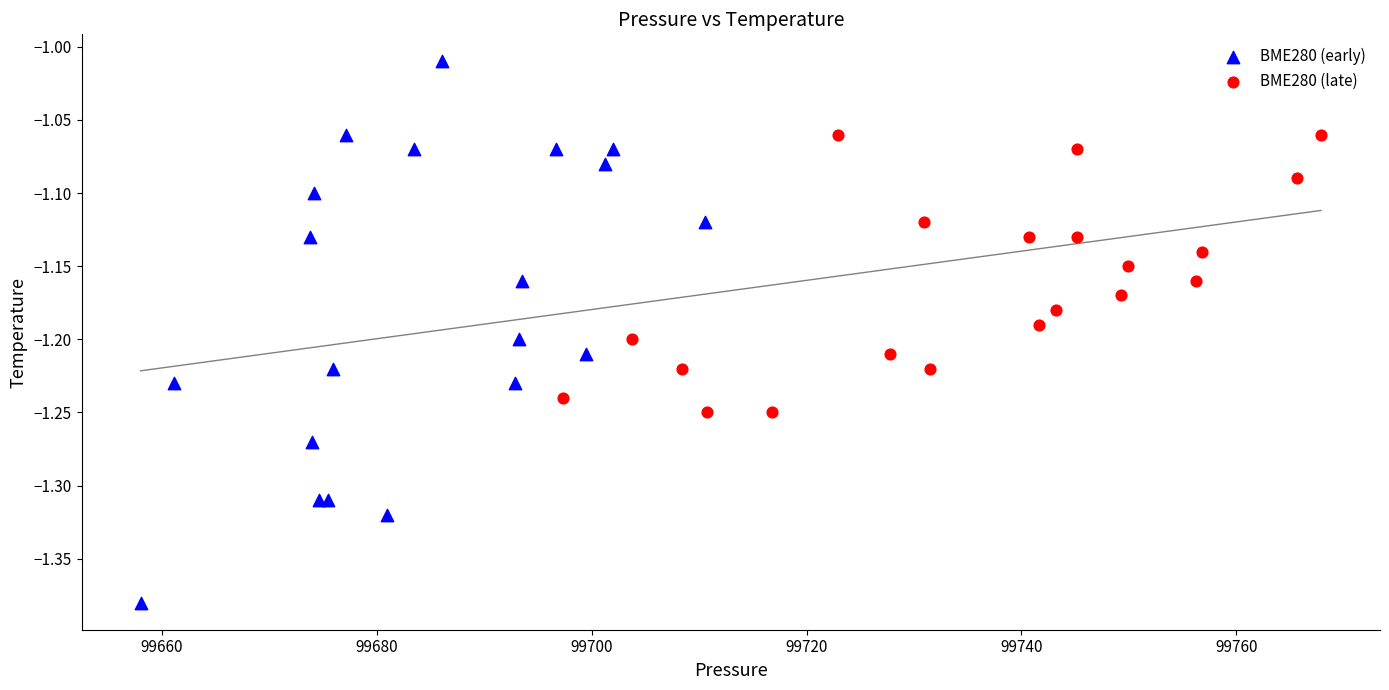

Which series contains the highest Y value?

BME280 (early)